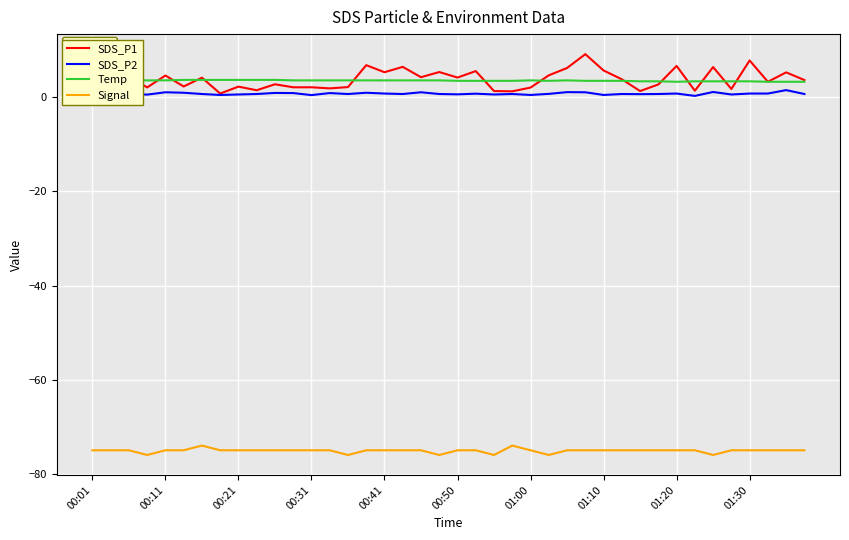

True or false: Signal and SDS_P2 intersect in this chart.

False